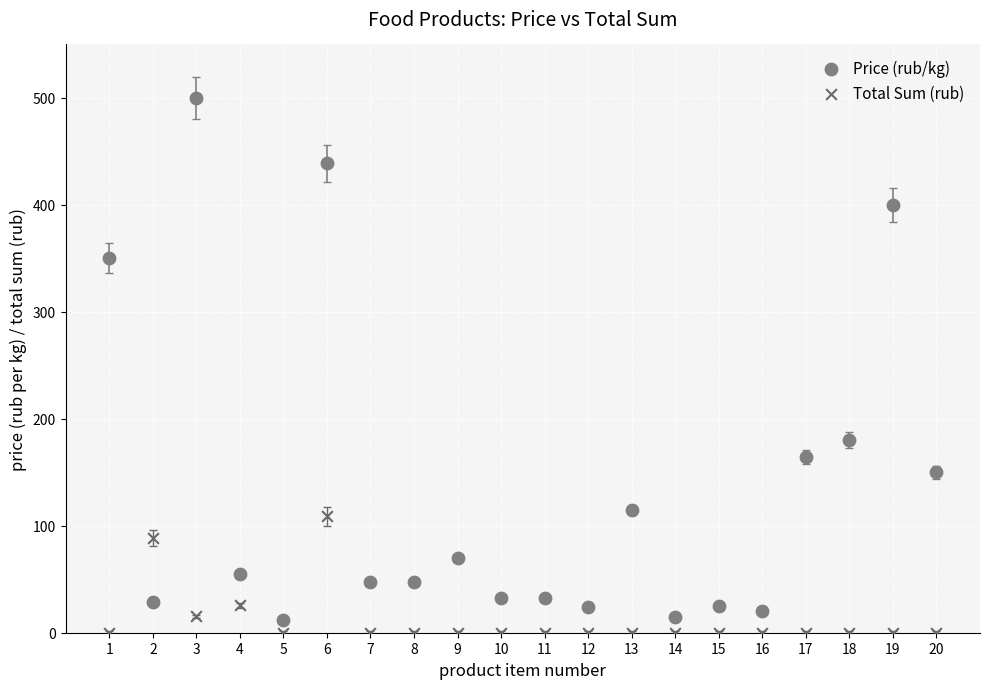

Across all series, what Y value is closest to 250?

180.0